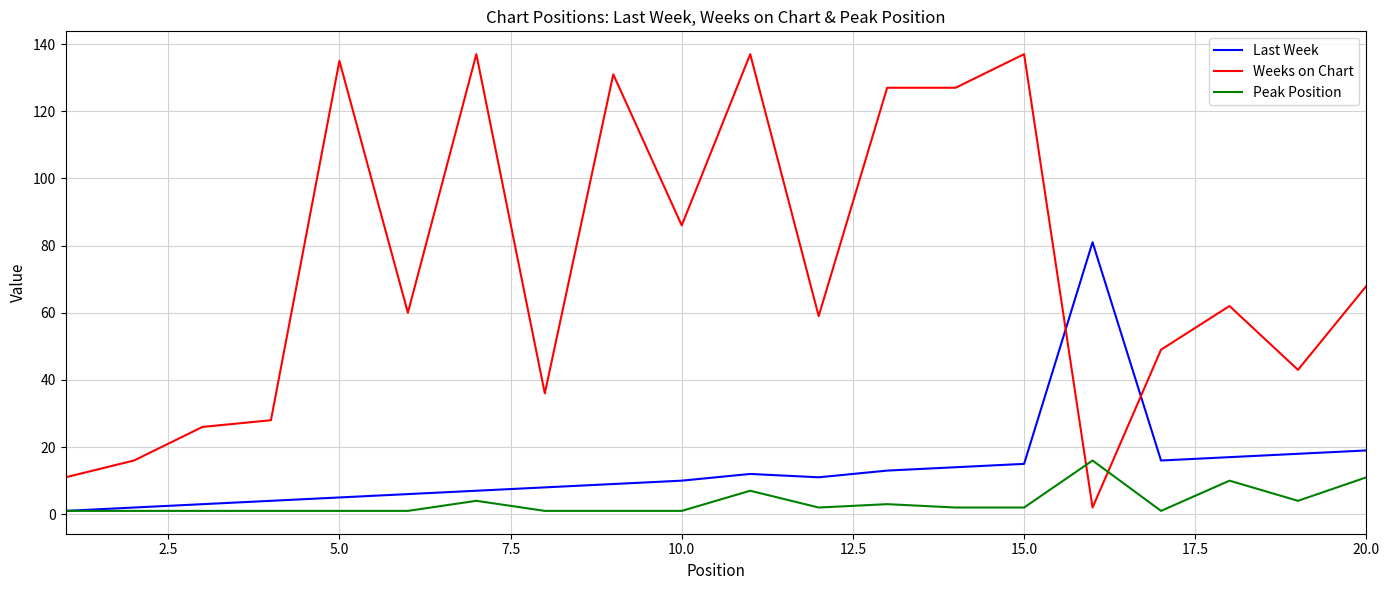

What are all the series names shown in the legend?

Last Week, Weeks on Chart, Peak Position